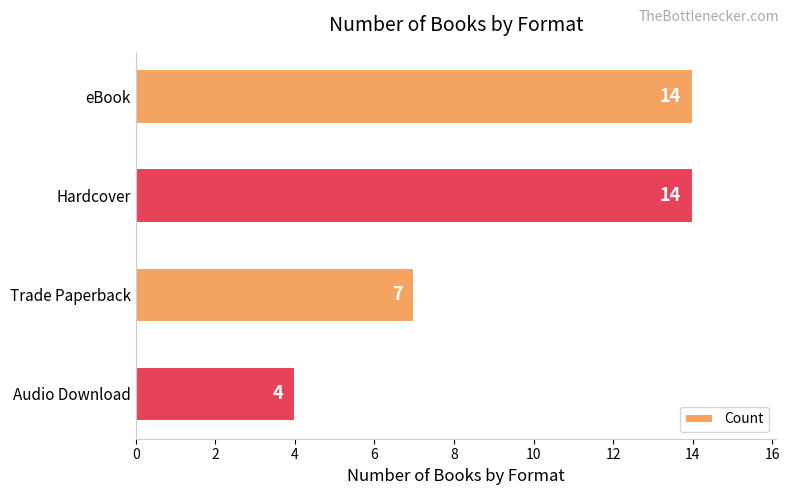

Reading bottom to top, what are all the values shown in this chart?

4	7	14	14